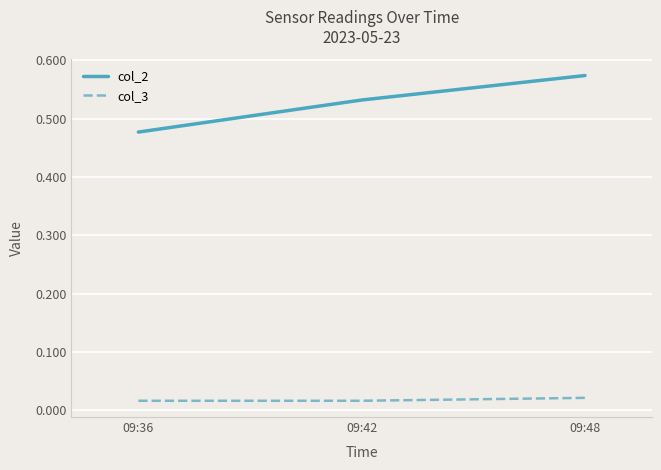

Rank the series by their average value, from lowest to highest.

col_3, col_2